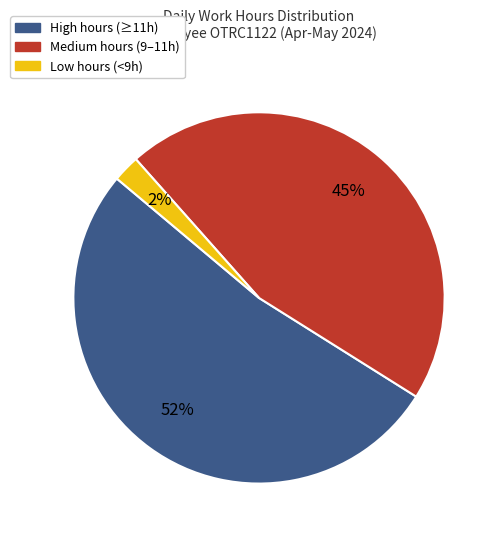

Does any single category account for the majority?

Yes